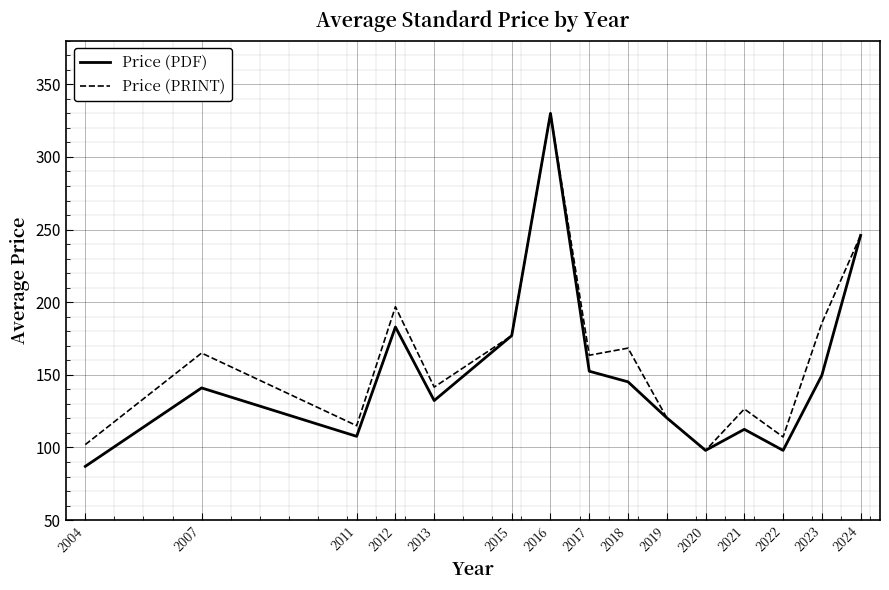

Is it true that Price (PDF) equals 132.3 at 2013?

True